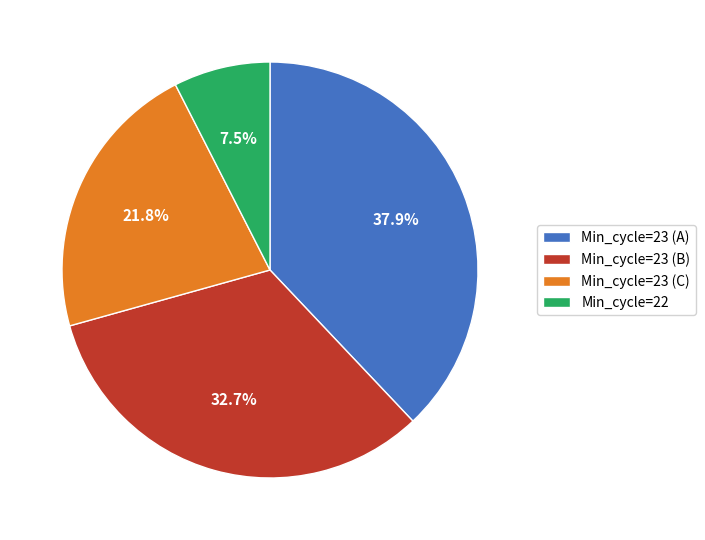

Does Min_cycle=23 (B) represent more than half of the total?

No